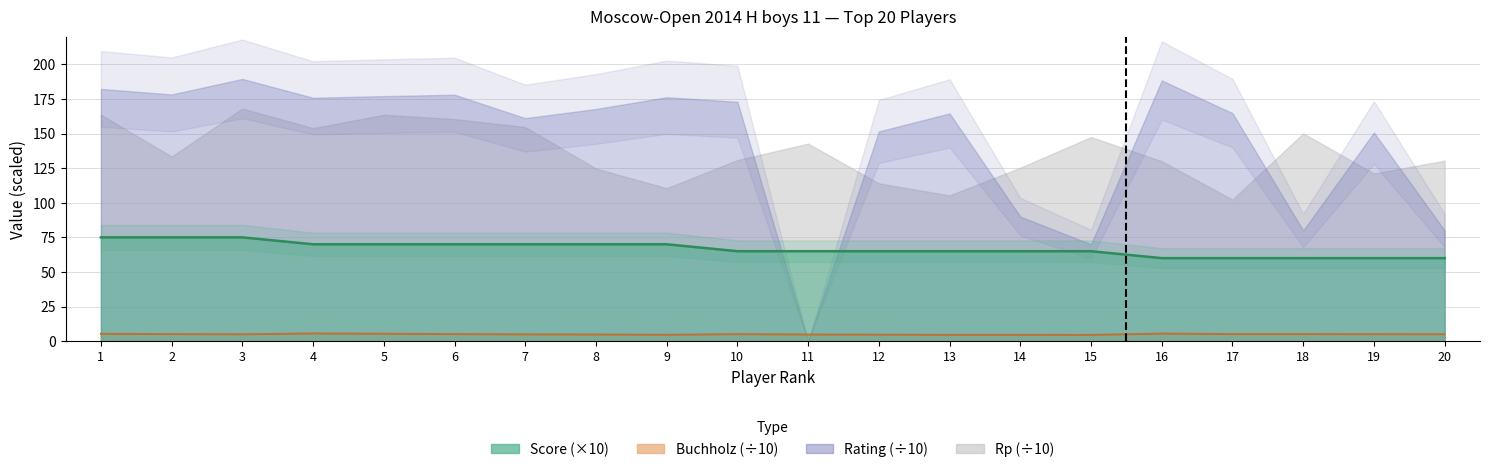

True or false: Buchholz and Score cross at least once.

False